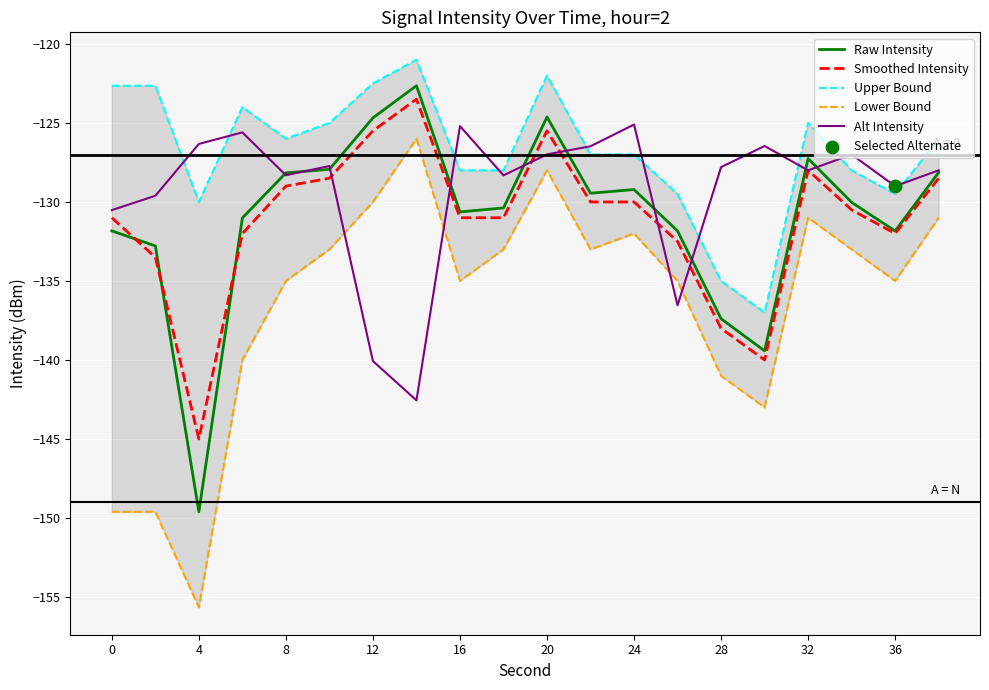

Which category has the lowest value in the Raw Intensity series?

4